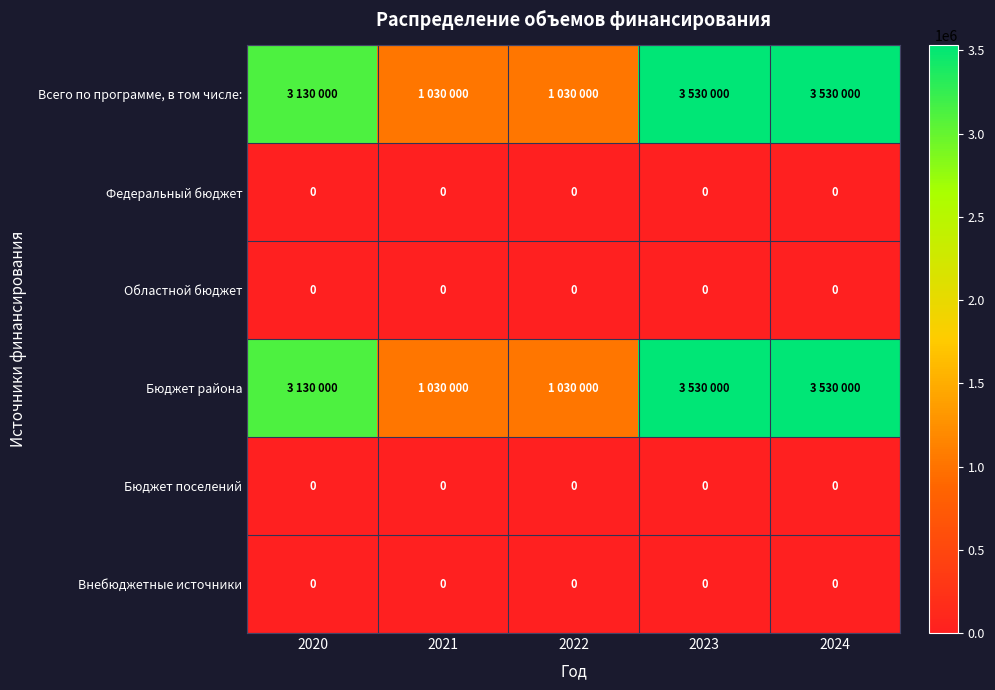

What is the difference between the highest and lowest values at 2024?

3530000